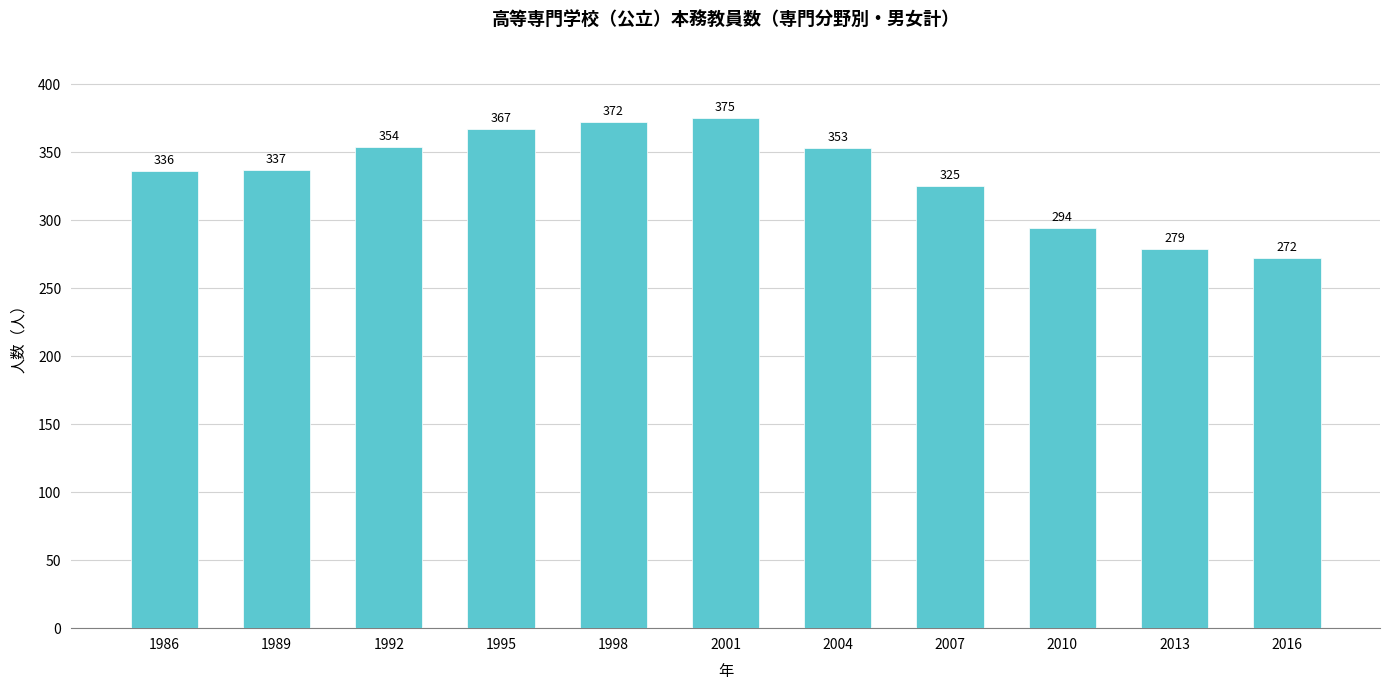

The chart shows a value of 367 at 1995. True or false?

True